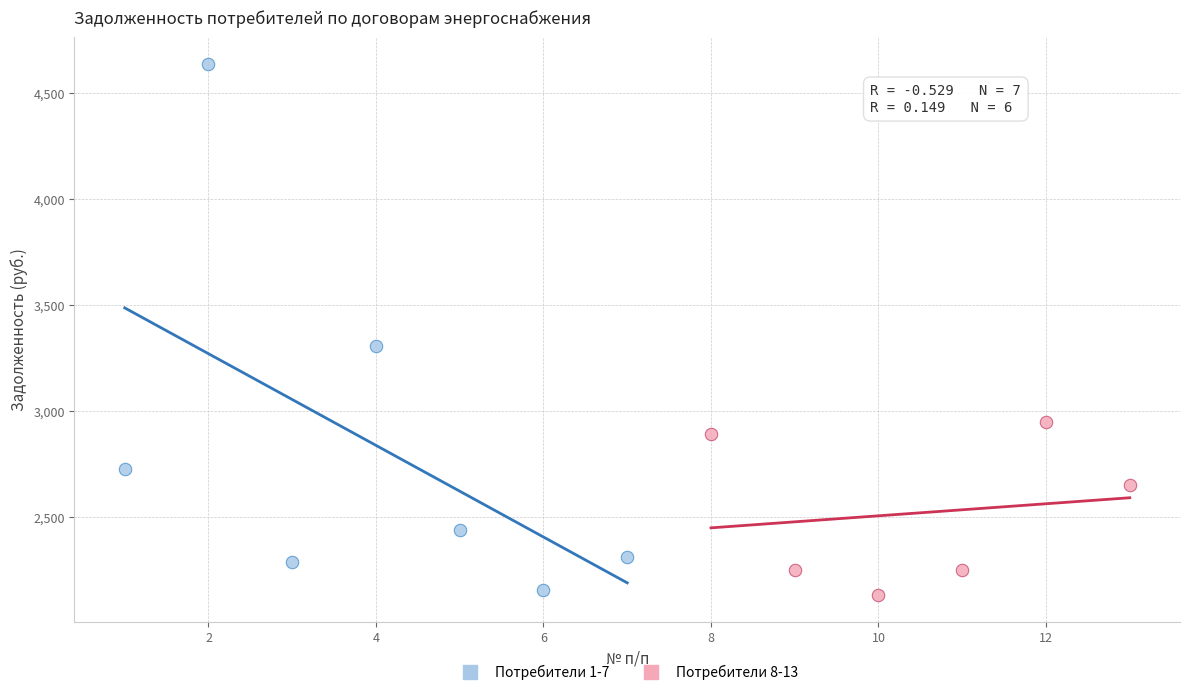

Which series reaches the maximum Y coordinate?

Потребители 1-7